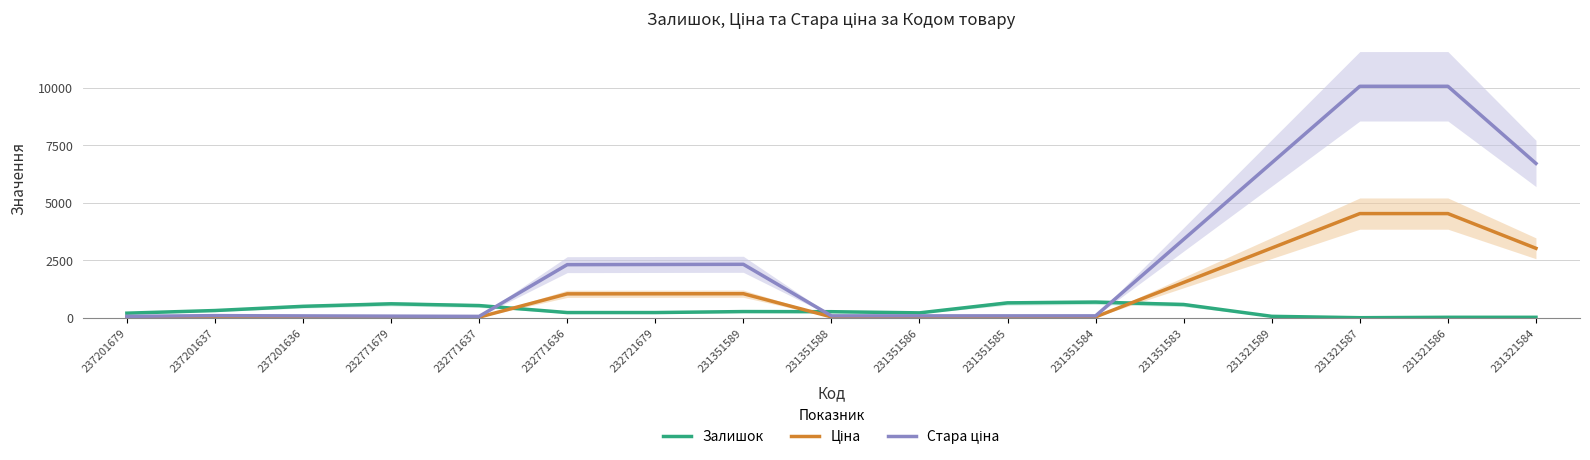

True or false: Ціна has a value of 11.5 at 231351585.

False